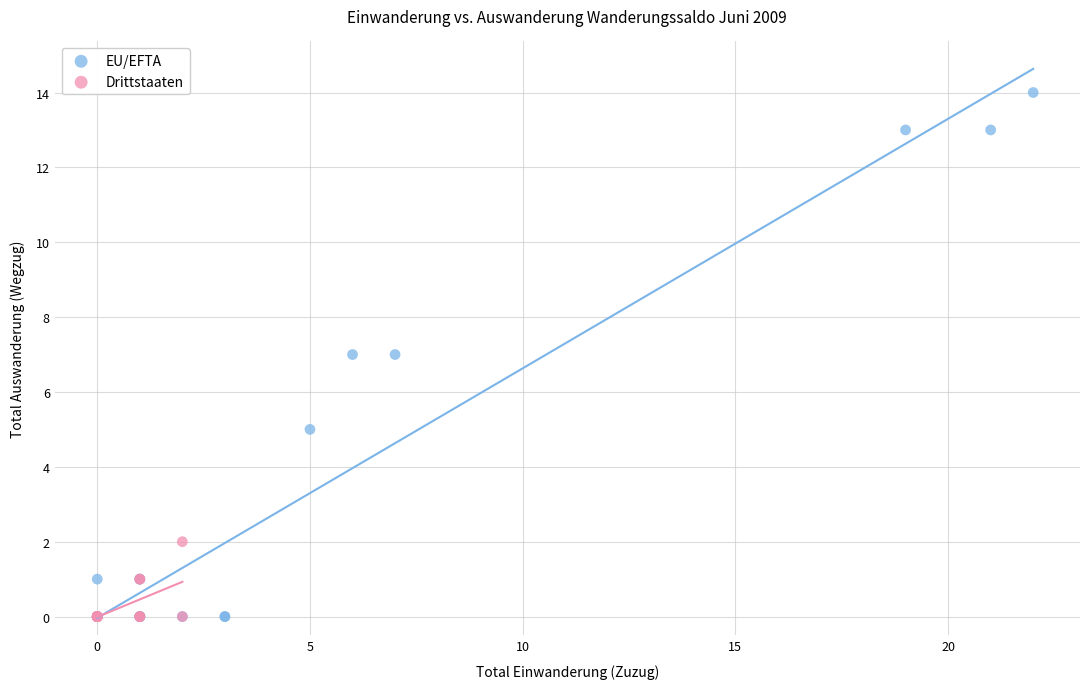

Which series has the largest Y range (max minus min)?

EU/EFTA